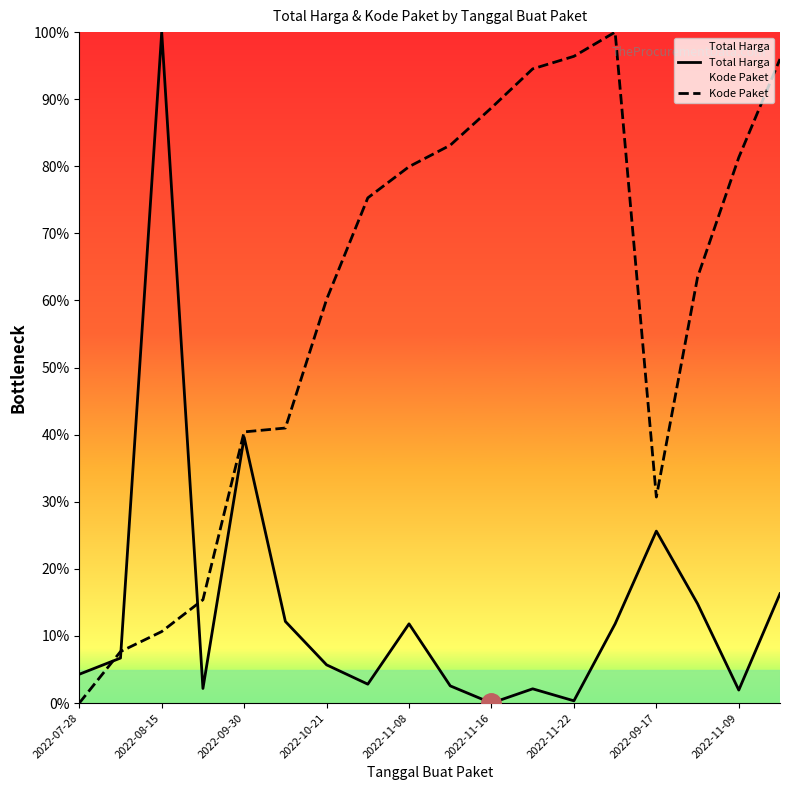

How many times do Kode Paket and Total Harga cross each other?

3